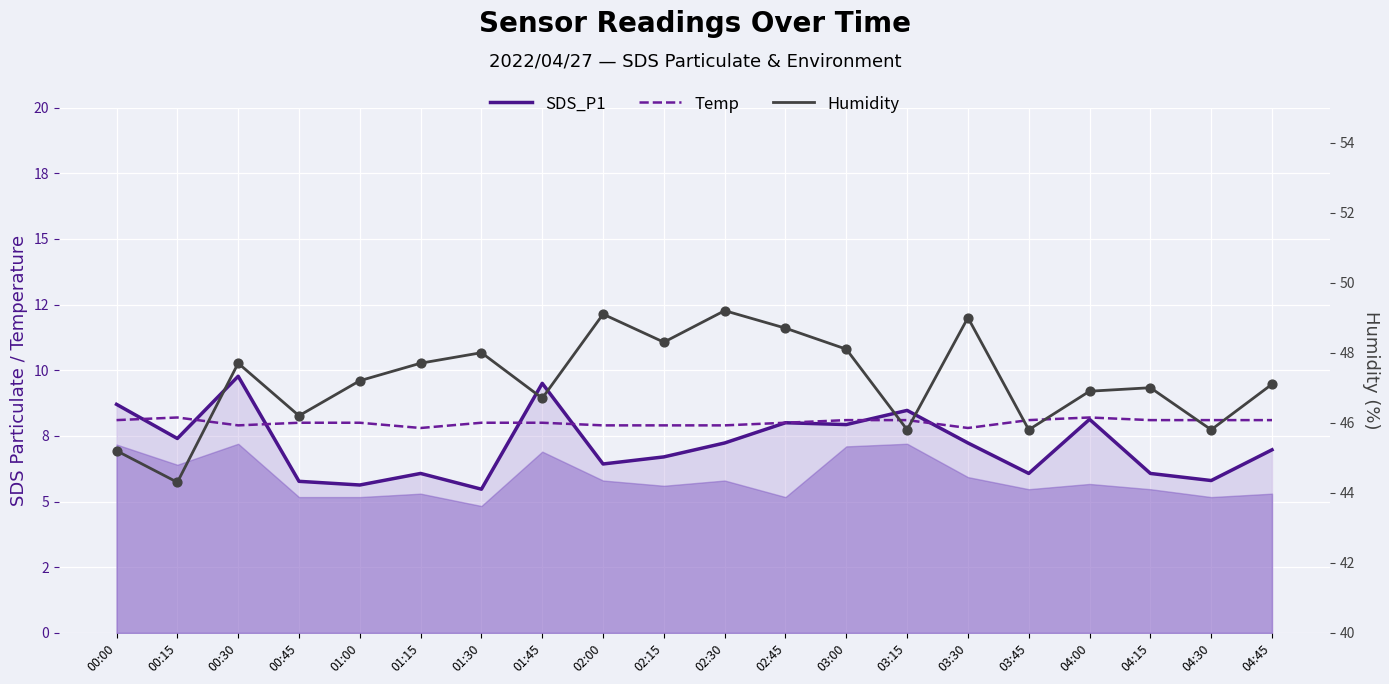

Which series has the largest Y range (max minus min)?

Humidity